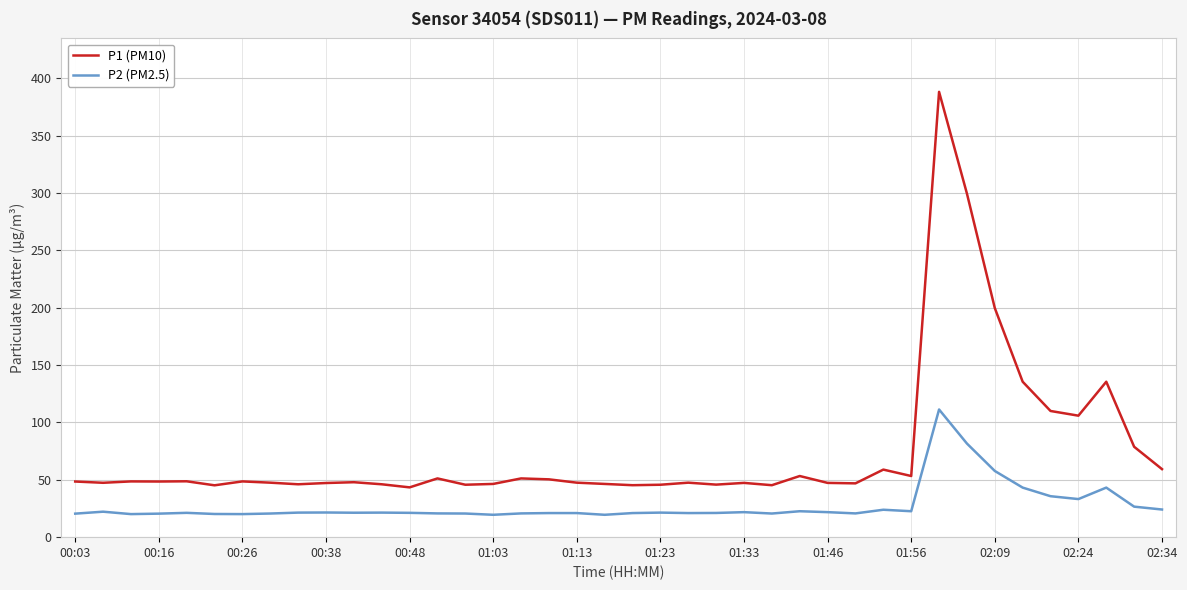

True or false: P1 (PM10) and P2 (PM2.5) cross at least once.

False